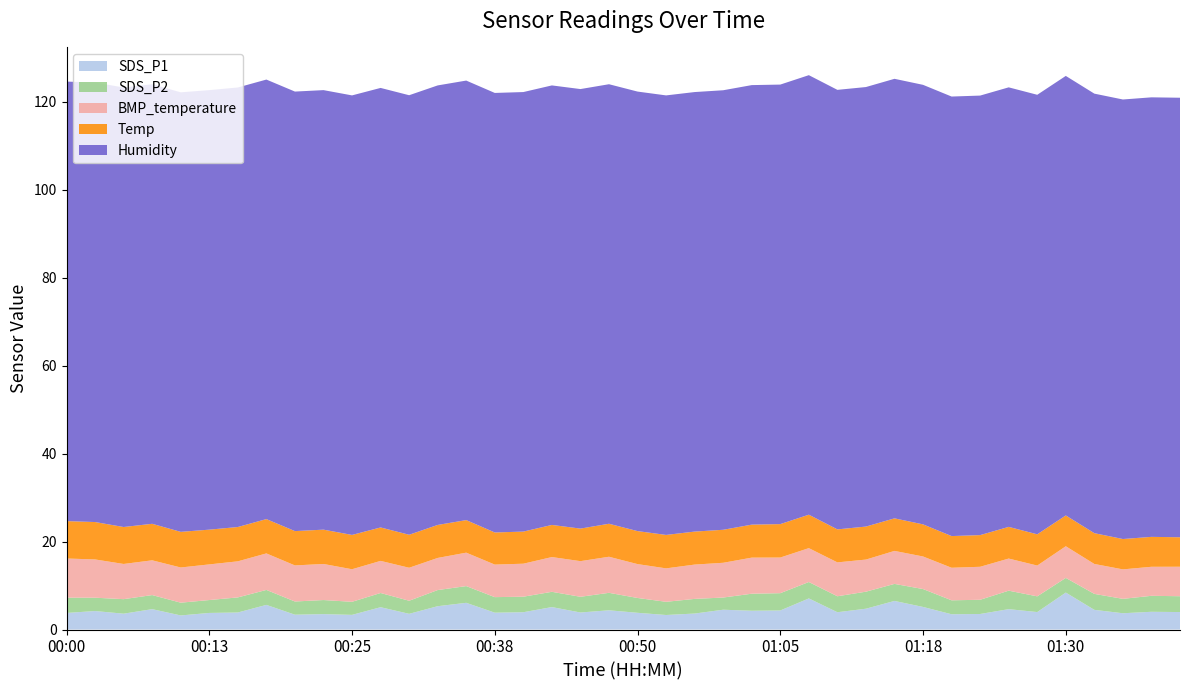

Reading left to right, what are all the values shown in this chart?

SDS_P1: 00:00=3.8	00:03=4.2	00:05=3.6	00:08=4.6	00:10=3.2	00:13=3.8	00:15=3.9	00:18=5.6	00:20=3.4	00:23=3.5	00:25=3.3	00:28=5.1	00:30=3.6	00:33=5.3	00:35=6.1	00:38=3.8	00:40=3.9	00:43=5.1	00:45=3.9	00:47=4.4	00:50=3.8	00:52=3.3	00:55=3.6	01:00=4.5	01:03=4.3	01:05=4.3	01:08=7.1	01:10=3.9	01:13=4.7	01:15=6.5	01:18=5.1	01:20=3.5	01:23=3.5	01:25=4.6	01:28=4.0	01:30=8.4	01:33=4.5	01:35=3.7	01:38=4.0	01:40=4.0
SDS_P2: 00:00=3.5	00:03=3.0	00:05=3.3	00:08=3.2	00:10=2.9	00:13=2.9	00:15=3.4	00:18=3.4	00:20=3.0	00:23=3.2	00:25=3.0	00:28=3.2	00:30=3.0	00:33=3.7	00:35=3.8	00:38=3.5	00:40=3.5	00:43=3.5	00:45=3.6	00:47=4.0	00:50=3.4	00:52=3.0	00:55=3.3	01:00=2.8	01:03=3.9	01:05=3.9	01:08=3.7	01:10=3.6	01:13=3.9	01:15=3.9	01:18=4.1	01:20=3.2	01:23=3.2	01:25=4.2	01:28=3.6	01:30=3.3	01:33=3.6	01:35=3.3	01:38=3.6	01:40=3.6
BMP_temperature: 00:00=8.9	00:03=8.7	00:05=8.0	00:08=7.9	00:10=8.0	00:13=8.1	00:15=8.2	00:18=8.3	00:20=8.2	00:23=8.2	00:25=7.4	00:28=7.3	00:30=7.5	00:33=7.3	00:35=7.6	00:38=7.4	00:40=7.5	00:43=7.9	00:45=8.1	00:47=8.2	00:50=7.7	00:52=7.6	00:55=7.8	01:00=7.9	01:03=8.2	01:05=8.1	01:08=7.7	01:10=7.7	01:13=7.3	01:15=7.5	01:18=7.4	01:20=7.4	01:23=7.5	01:25=7.3	01:28=7.0	01:30=7.2	01:33=6.8	01:35=6.7	01:38=6.6	01:40=6.7
Temp: 00:00=8.5	00:03=8.5	00:05=8.4	00:08=8.3	00:10=8.1	00:13=7.9	00:15=7.8	00:18=7.8	00:20=7.8	00:23=7.8	00:25=7.8	00:28=7.6	00:30=7.5	00:33=7.5	00:35=7.4	00:38=7.3	00:40=7.3	00:43=7.3	00:45=7.4	00:47=7.5	00:50=7.5	00:52=7.6	00:55=7.5	01:00=7.5	01:03=7.5	01:05=7.6	01:08=7.6	01:10=7.5	01:13=7.5	01:15=7.4	01:18=7.3	01:20=7.2	01:23=7.2	01:25=7.2	01:28=7.1	01:30=7.0	01:33=7.0	01:35=6.9	01:38=6.8	01:40=6.7
Humidity: 00:00=99.9	00:03=99.9	00:05=99.9	00:08=99.9	00:10=99.9	00:13=99.9	00:15=99.9	00:18=99.9	00:20=99.9	00:23=99.9	00:25=99.9	00:28=99.9	00:30=99.9	00:33=99.9	00:35=99.9	00:38=99.9	00:40=99.9	00:43=99.9	00:45=99.9	00:47=99.9	00:50=99.9	00:52=99.9	00:55=99.9	01:00=99.9	01:03=99.9	01:05=99.9	01:08=99.9	01:10=99.9	01:13=99.9	01:15=99.9	01:18=99.9	01:20=99.9	01:23=99.9	01:25=99.9	01:28=99.9	01:30=99.9	01:33=99.9	01:35=99.9	01:38=99.9	01:40=99.9